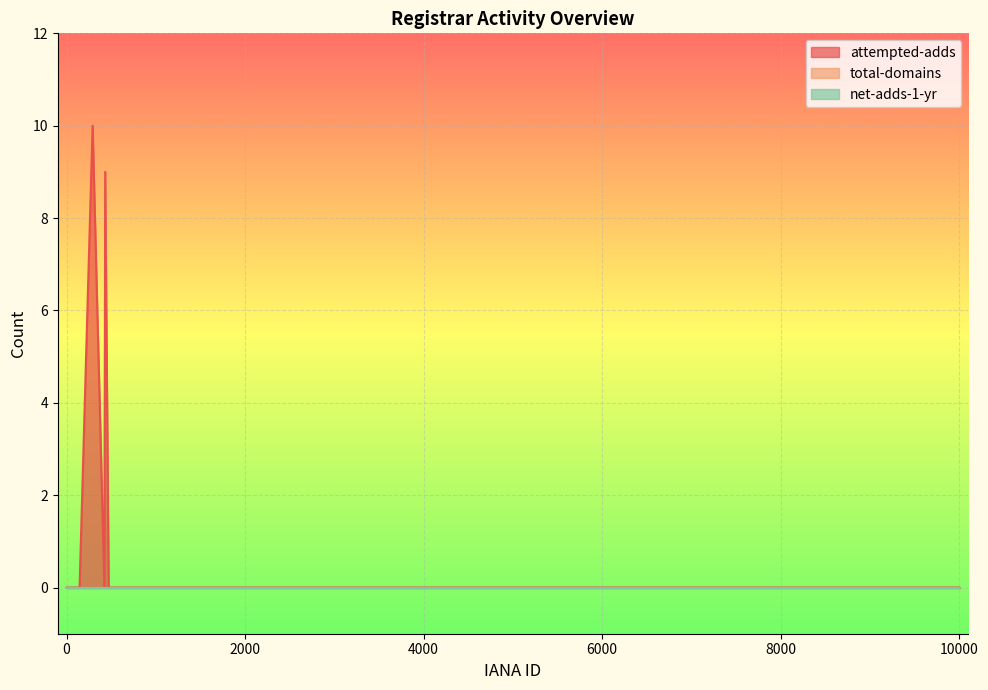

True or false: total-domains and net-adds-1-yr cross at least once.

False